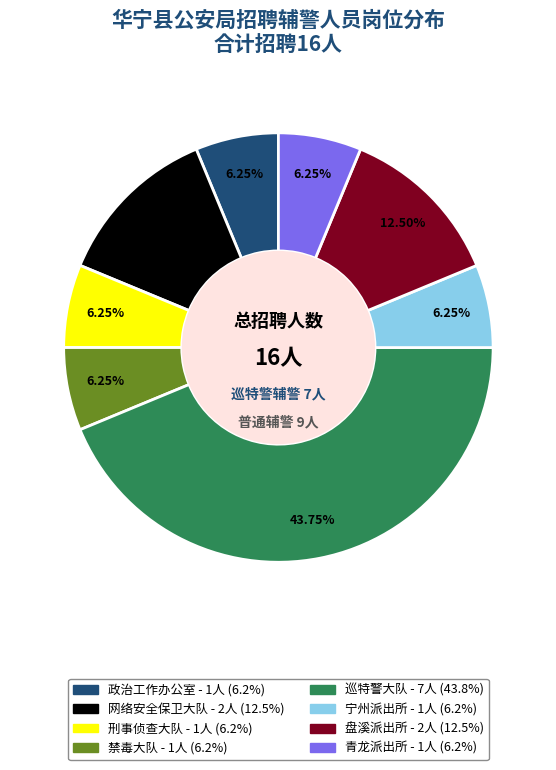

What percentage is the 青龙派出所 slice, to the nearest percent?

6%